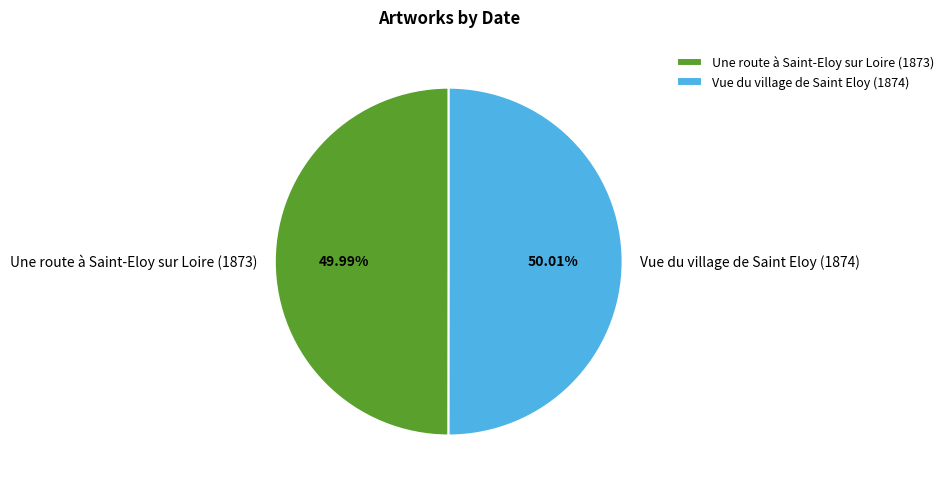

Do Une route à Saint-Eloy sur Loire (1873) and Vue du village de Saint Eloy (1874) together represent more than half of the pie?

Yes